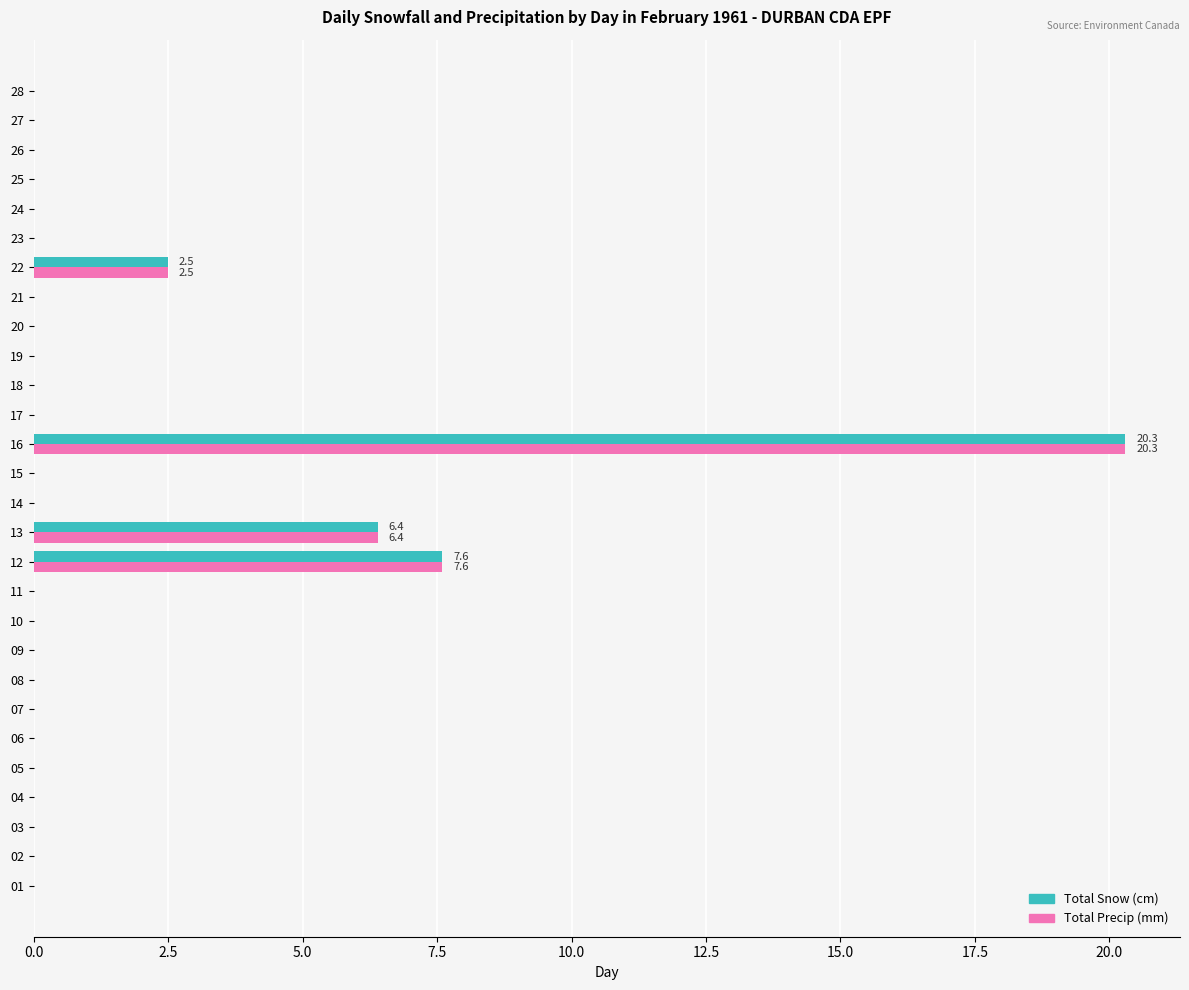

Is it true that Total Snow (cm) equals 0.0 at 19?

True